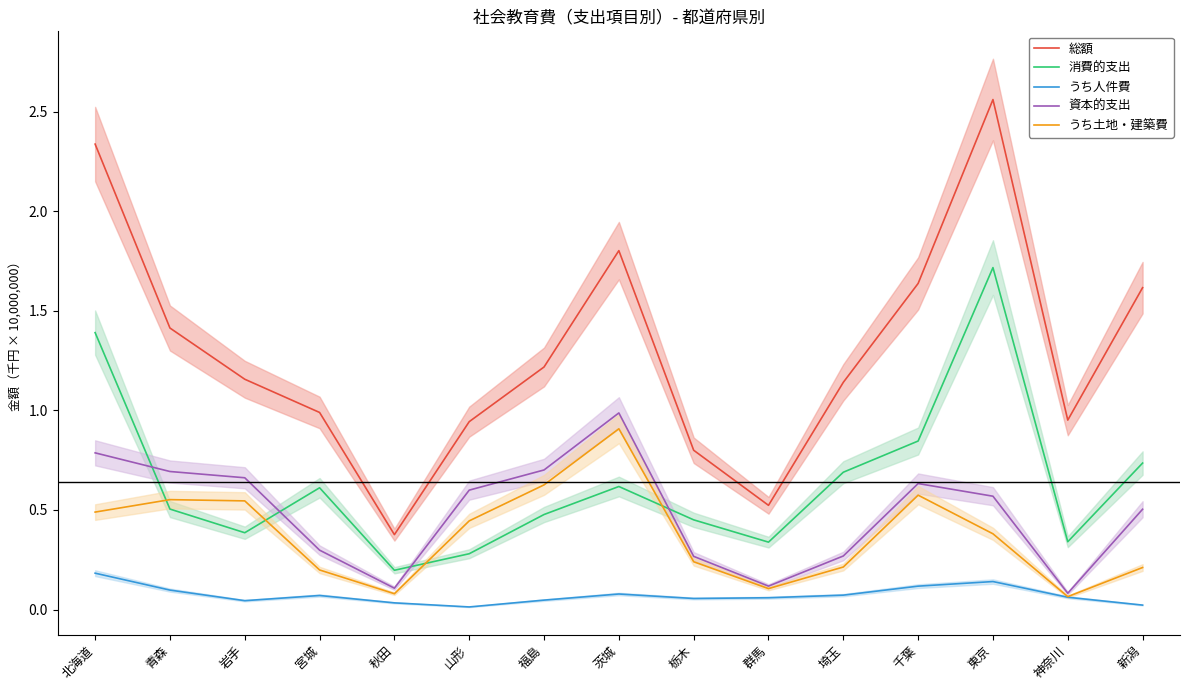

True or false: 消費的支出 has a value of 1.4 at 北海道.

True